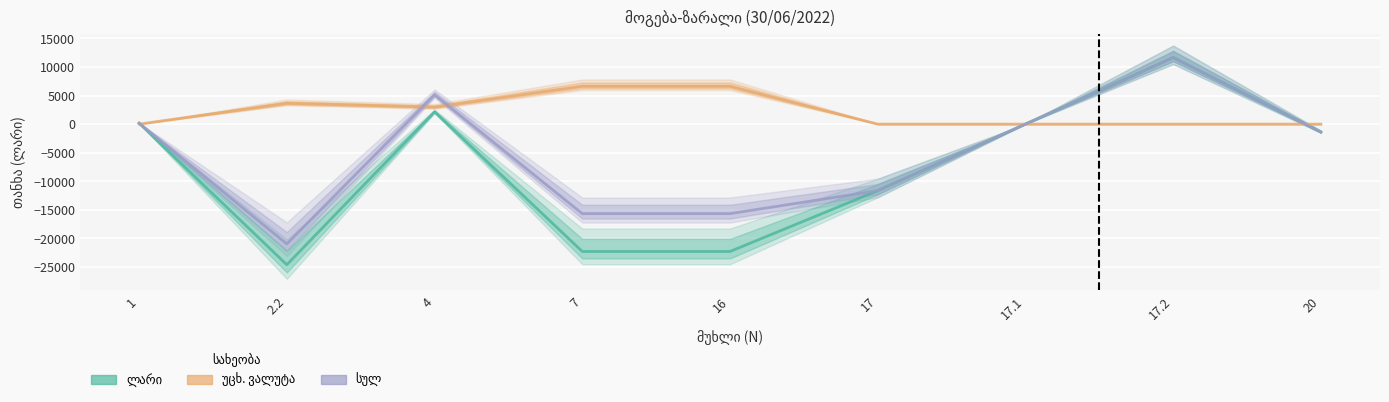

What is the difference between the highest and lowest values at 1?

165.1